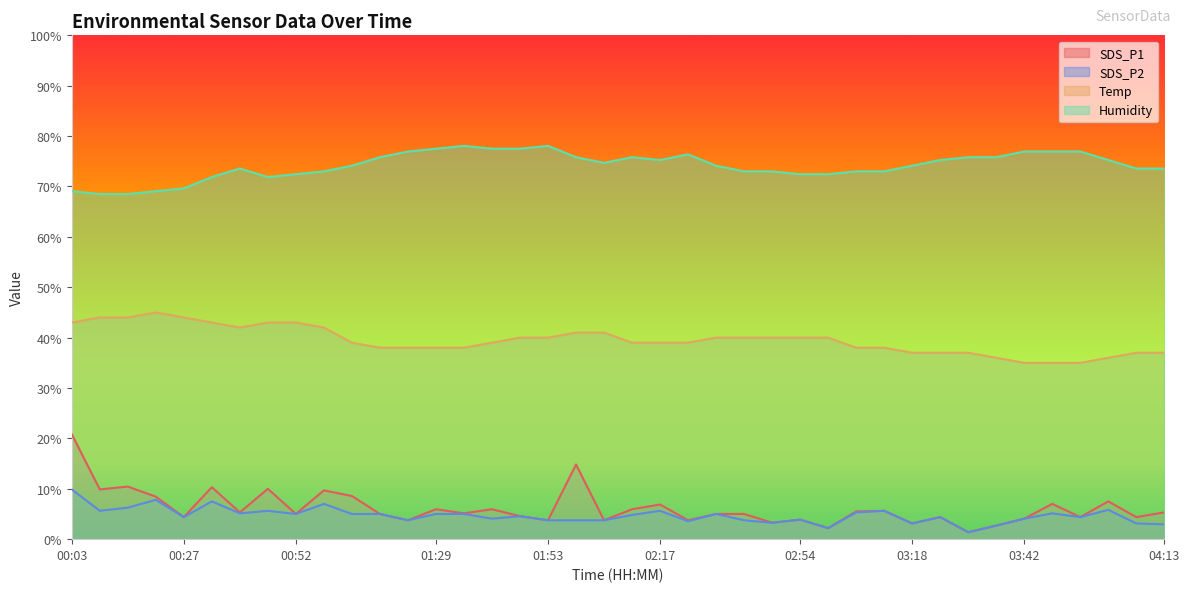

Where does the Humidity series first go above 74?

01:10